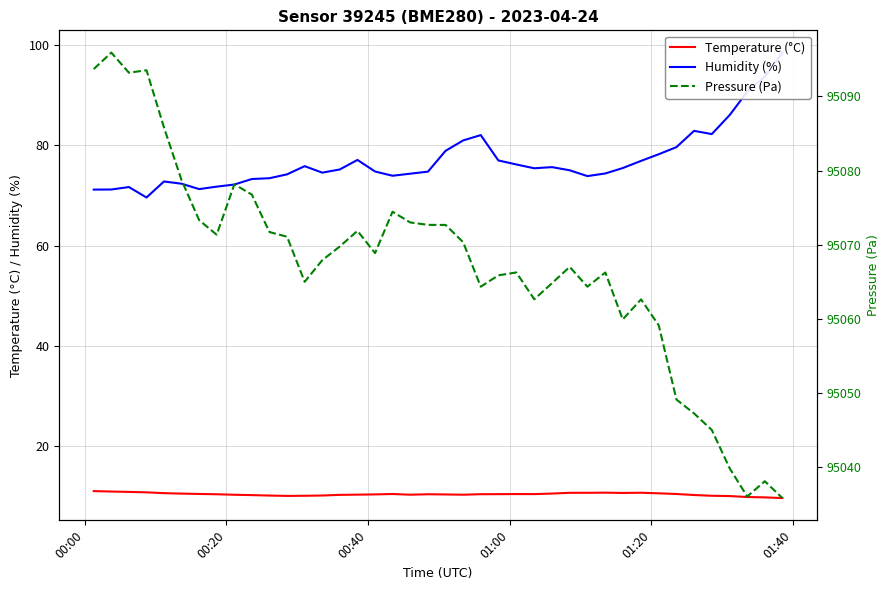

True or false: Temperature (°C) has more than 1 points higher than both neighbors.

True